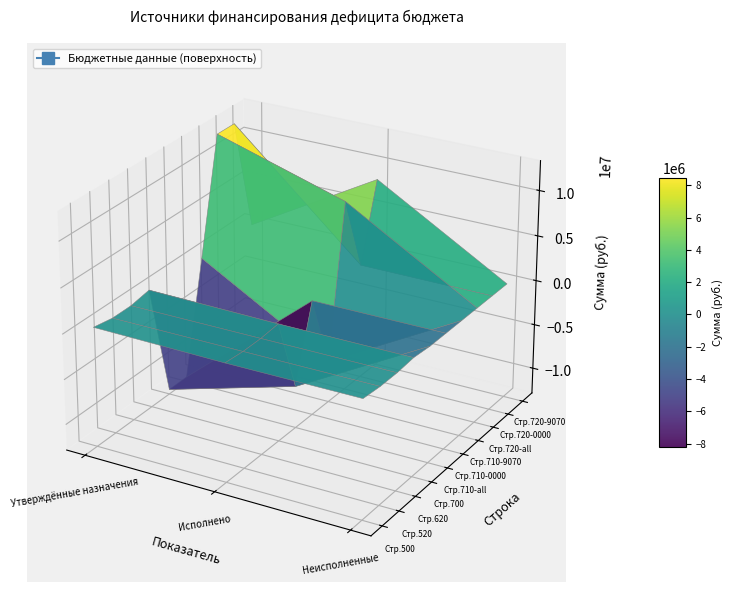

At 8, list the series in order from largest to smallest.

Источники финансирования дефицита, Исполнено, Неисполненные назначения